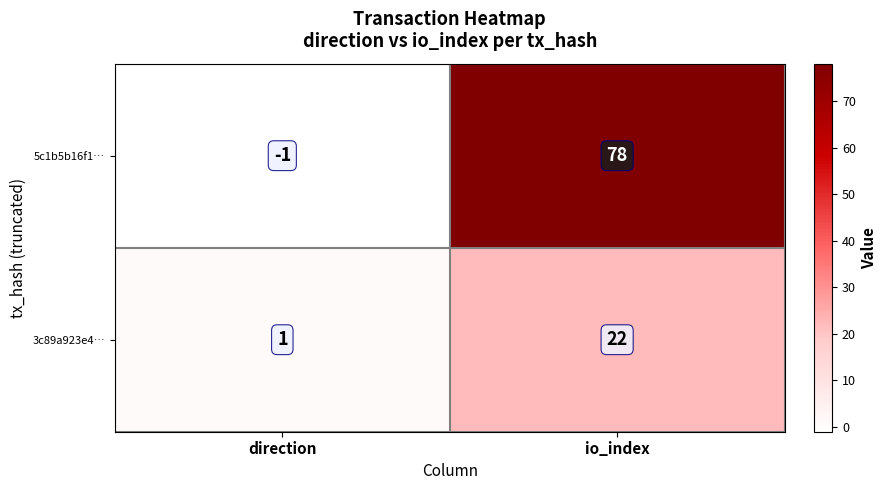

Where is 3c89a923e4… nearest to the value 11?

direction